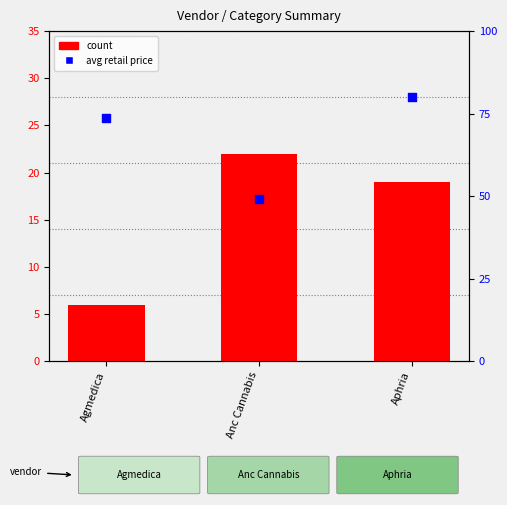

Which series has the widest spread of Y values?

avg retail price